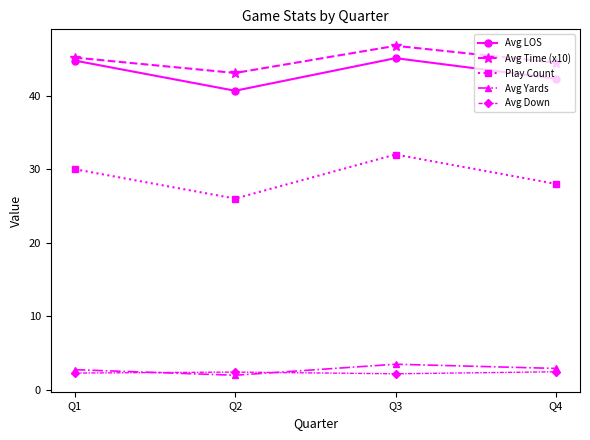

Does the chart display data point markers on the line(s)?

Yes